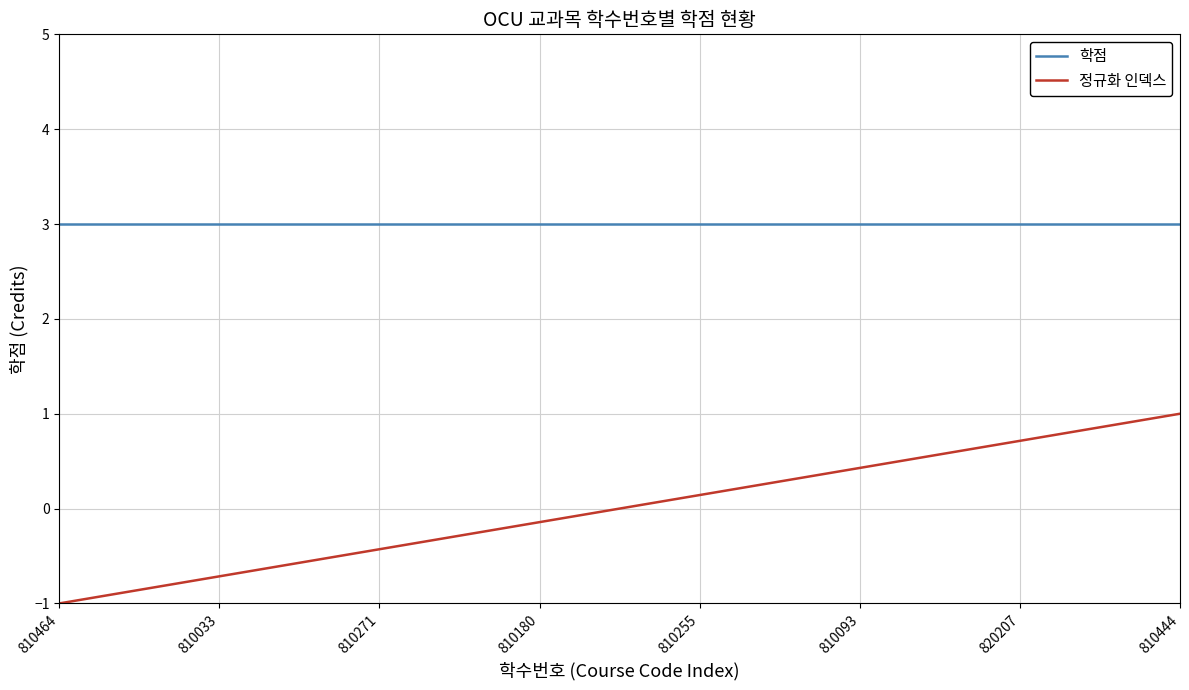

How many values in the 정규화 인덱스 series exceed 0?

11